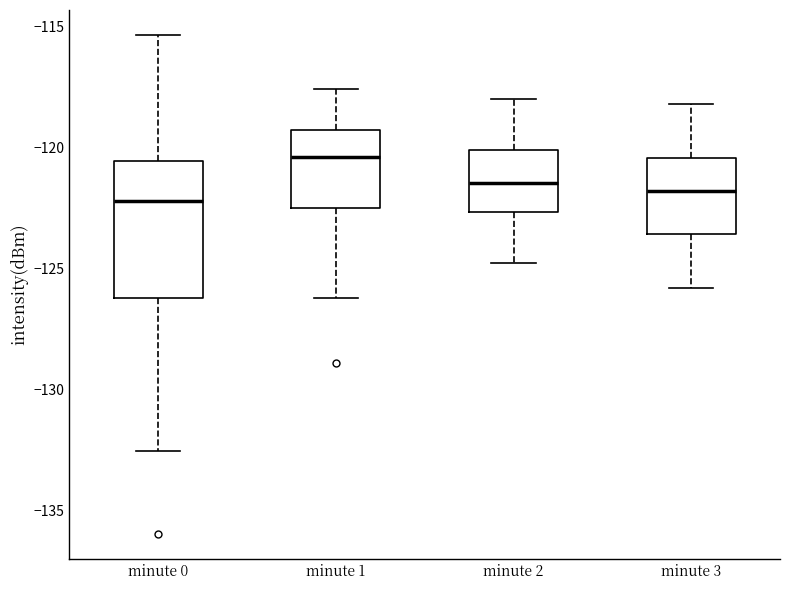

Where is the lower edge of the box for minute 3 on the y-axis? The values are not printed on the chart, so give them approximately, as read against the axis.

-123.5